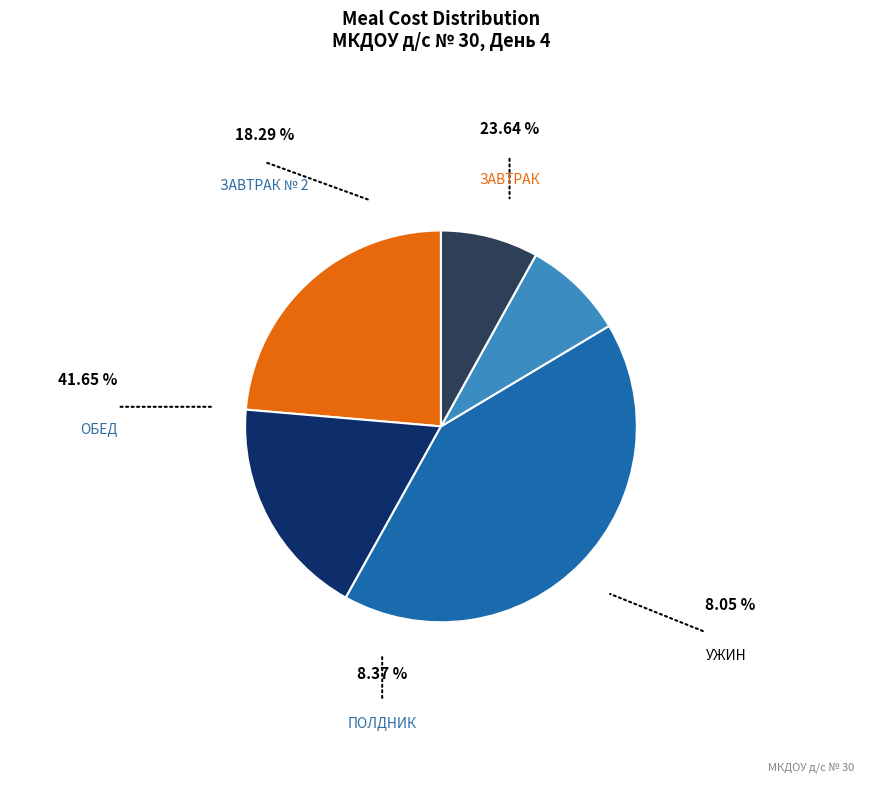

Which category has the smallest portion of the pie?

УЖИН